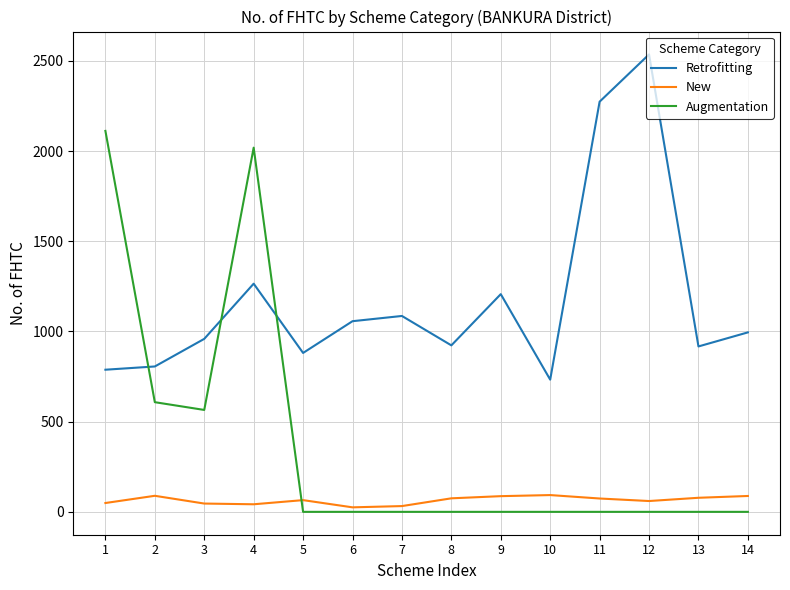

Where is the first local minimum for Augmentation?

3